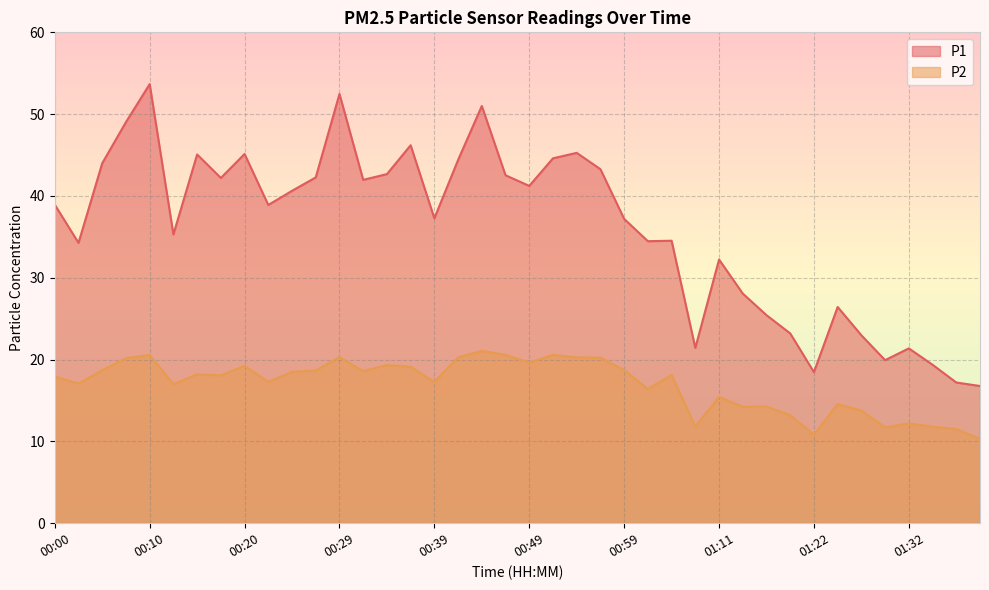

Which series has the largest total across all categories?

P1